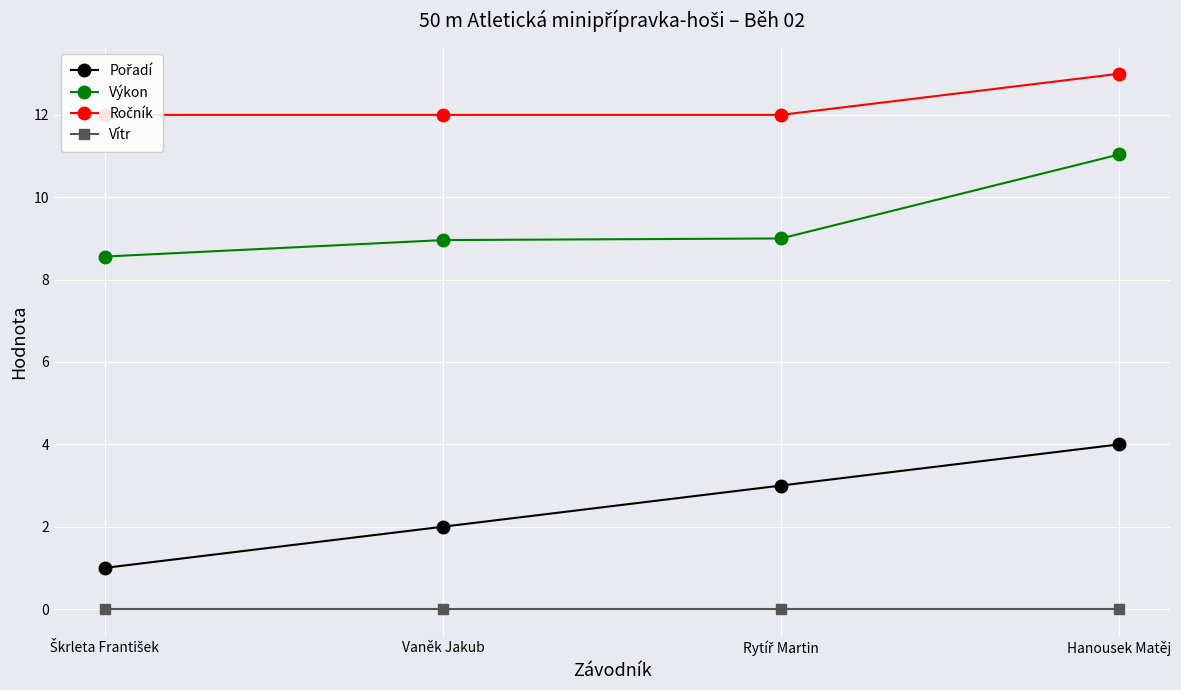

True or false: Ročník and Vítr intersect in this chart.

False